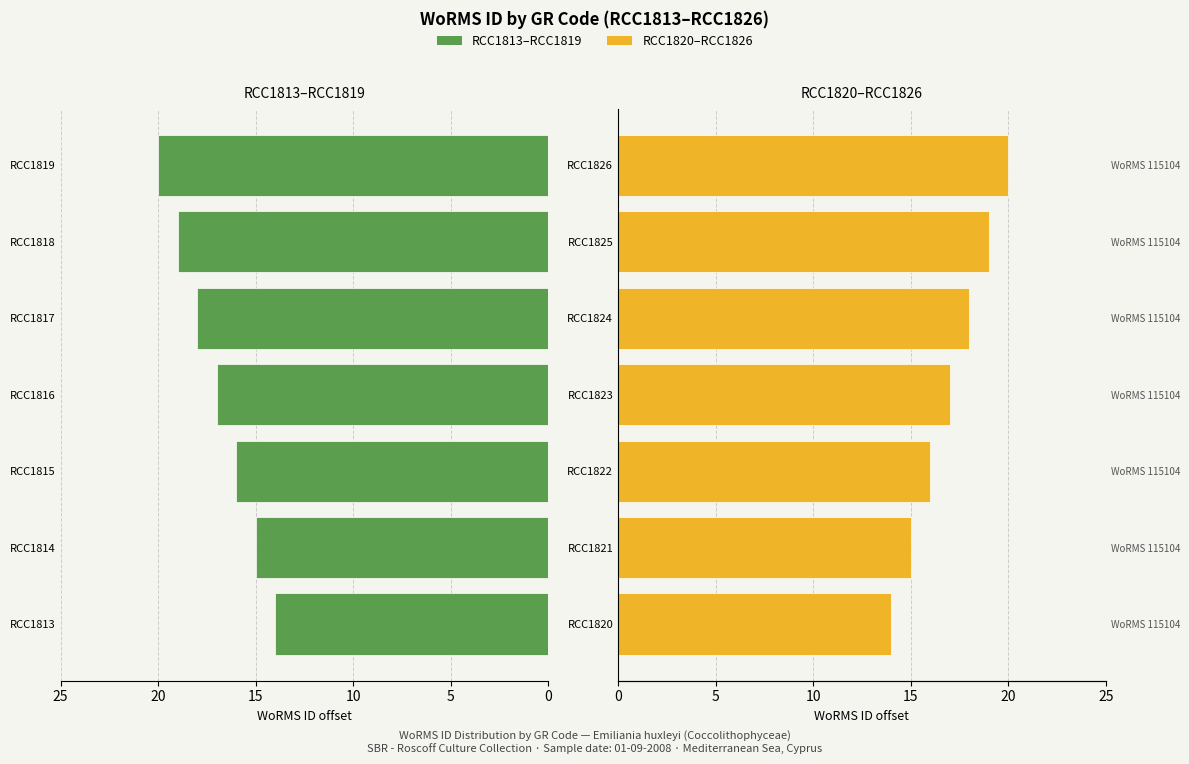

What are all the series names shown in the legend?

RCC1813–RCC1819, RCC1820–RCC1826